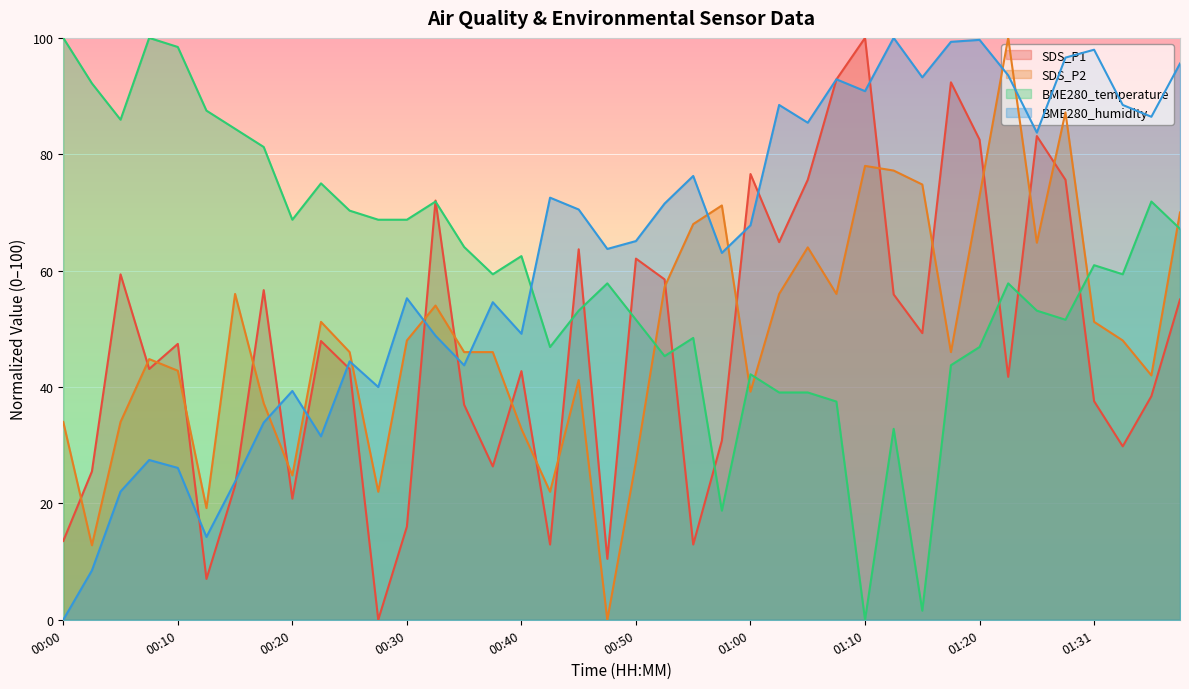

What is the difference between the highest and lowest values at 01:25?

30.6